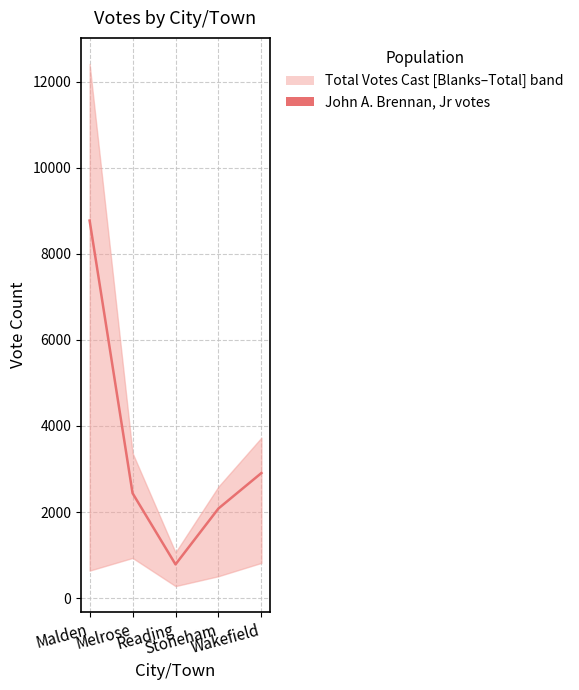

Where does the data first go above 2438?

Malden